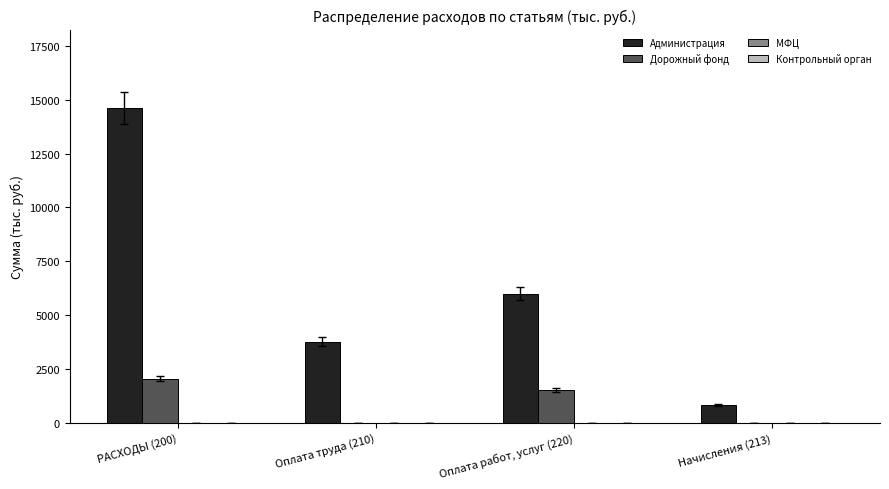

What is the total value across all series at Начисления (213)?

834.1